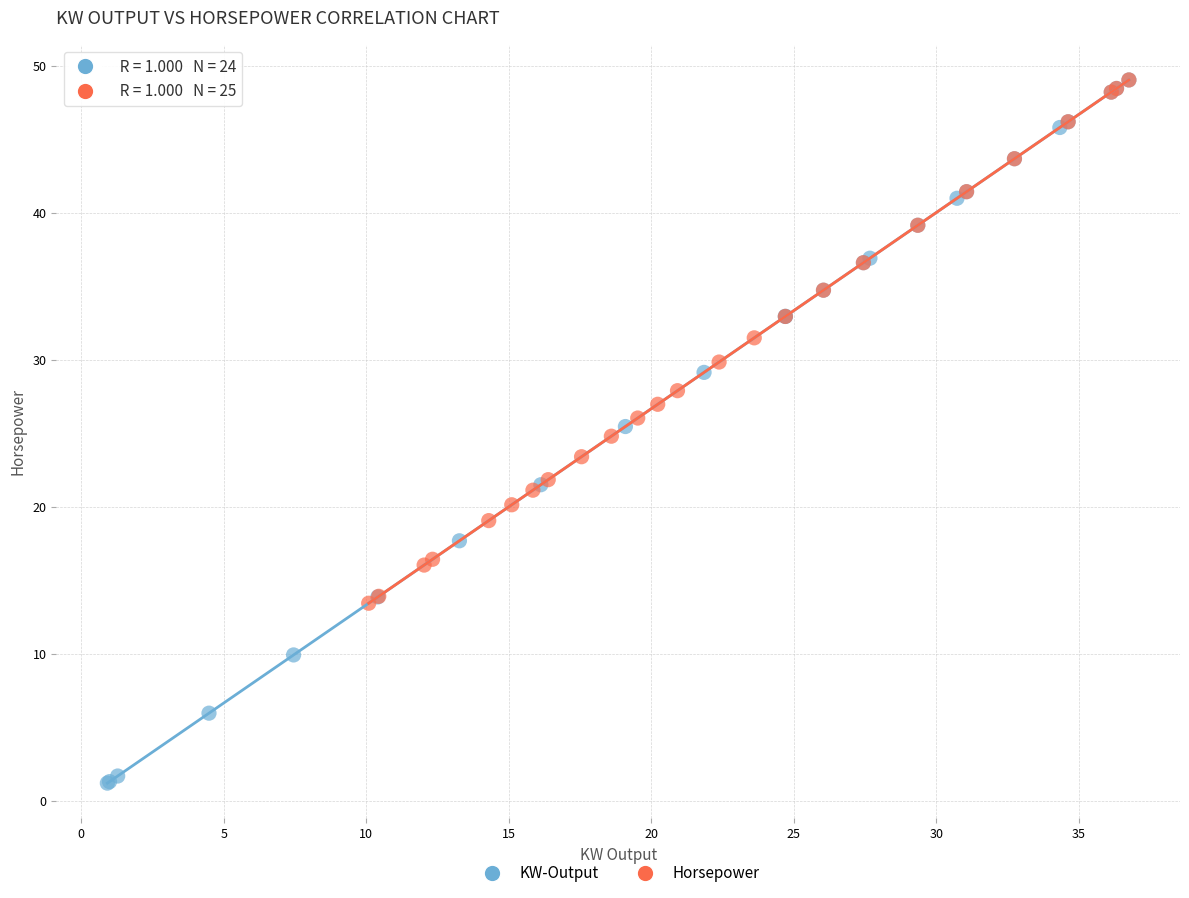

Which series has the widest spread of Y values?

KW-Output